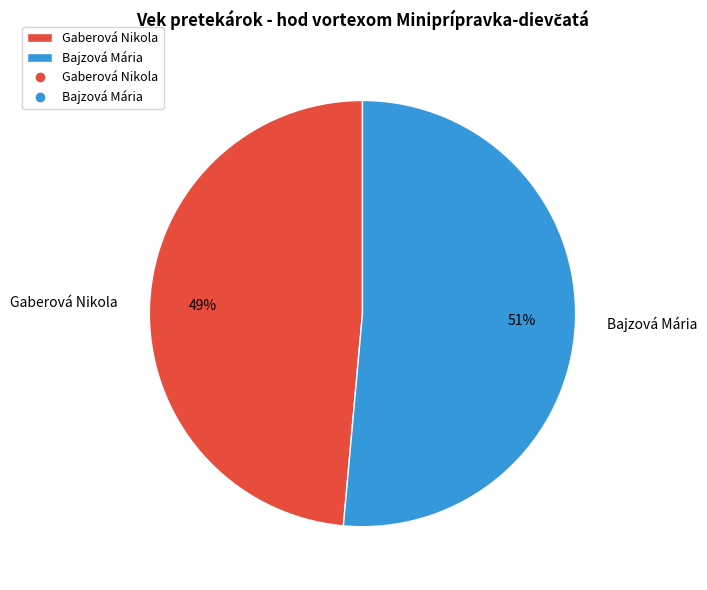

Is there a majority slice in this chart?

Yes